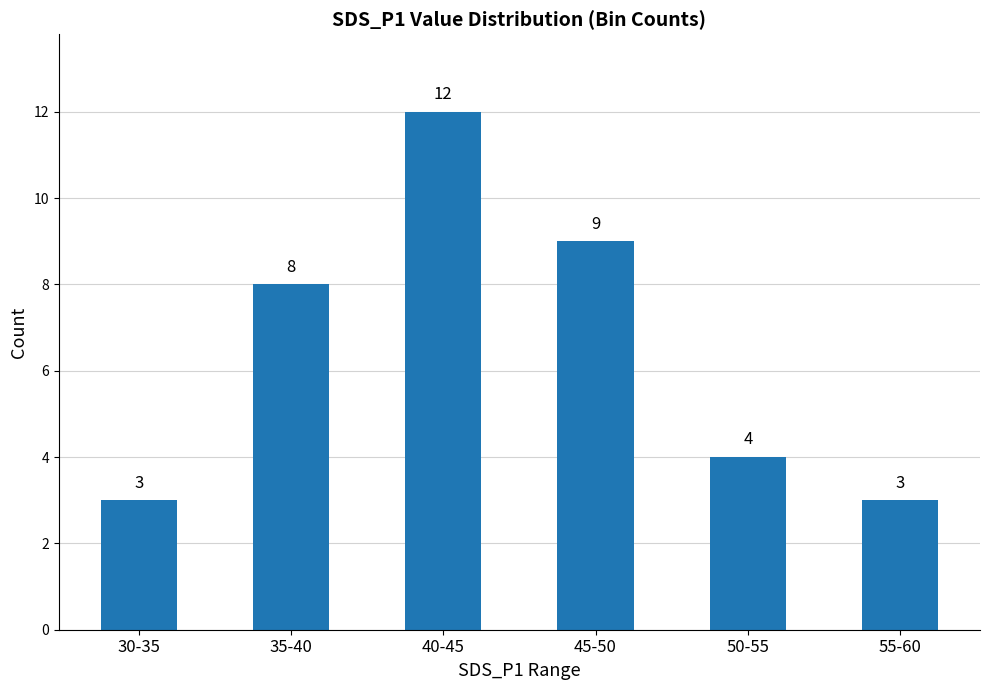

What is the greatest value displayed?

12